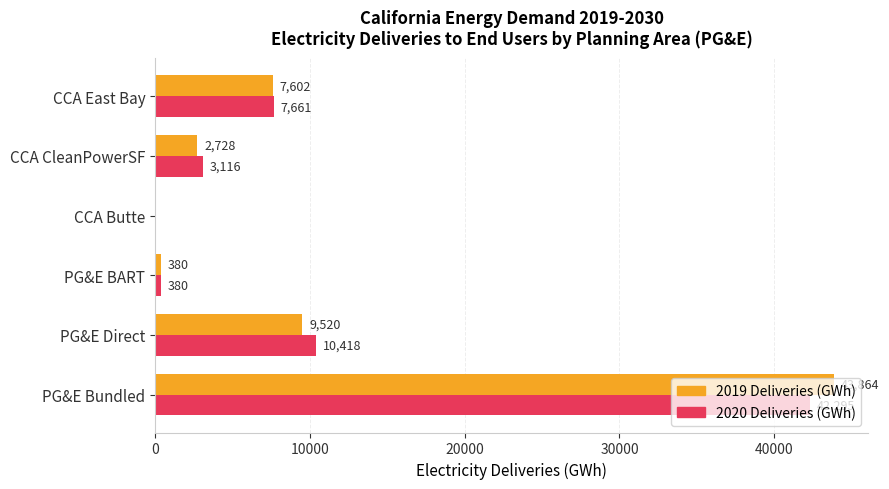

Is the value of 2020 Deliveries (GWh) at CCA East Bay greater than the value of 2019 Deliveries (GWh) at PG&E BART?

Yes